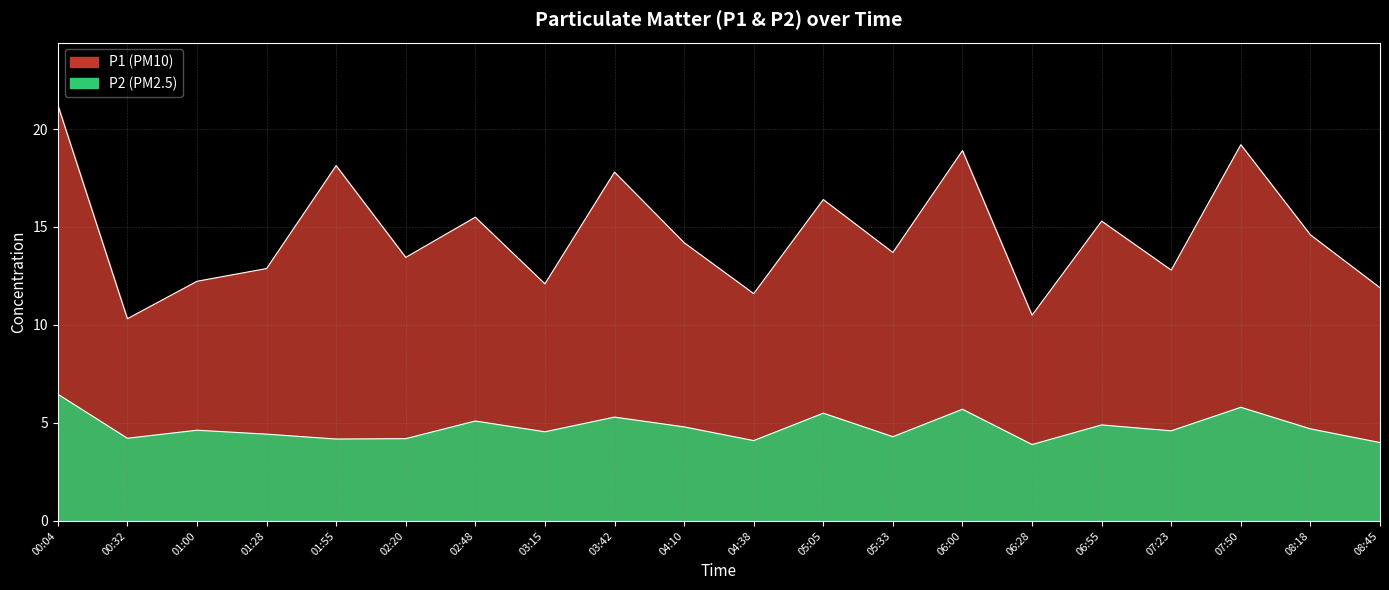

How many interior local peaks does the P2 series have?

7